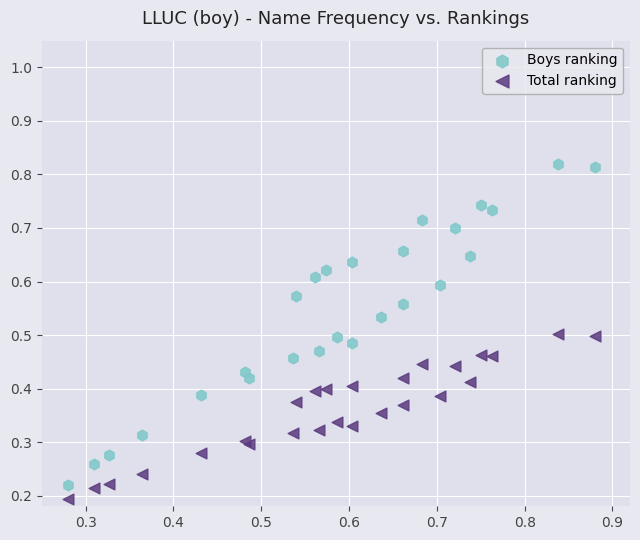

Which series has the widest spread of Y values?

Boys ranking